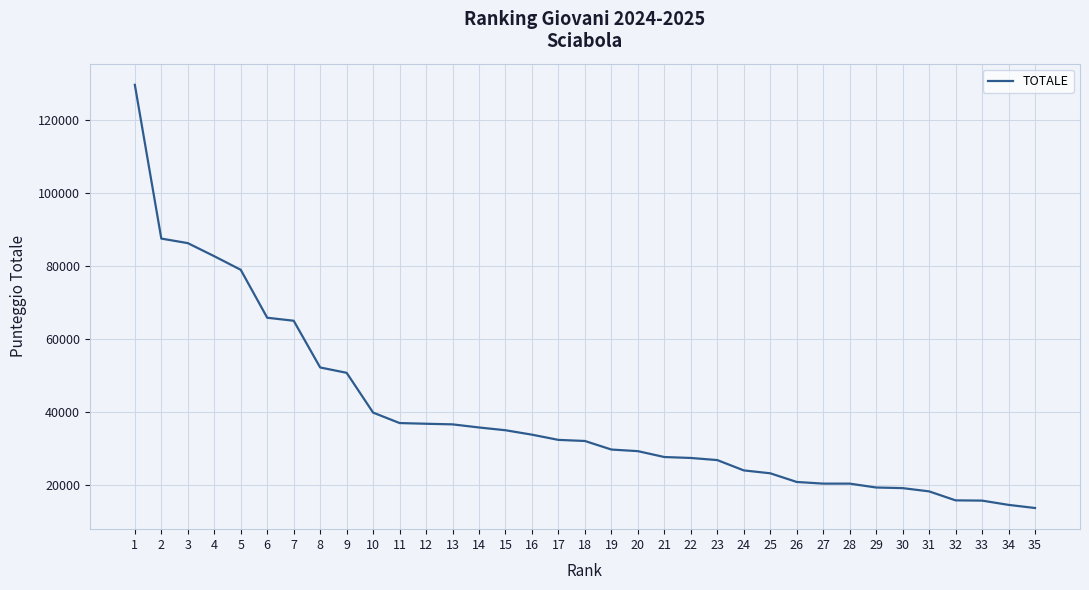

True or false: the data shows 13444.4 at 8.

False